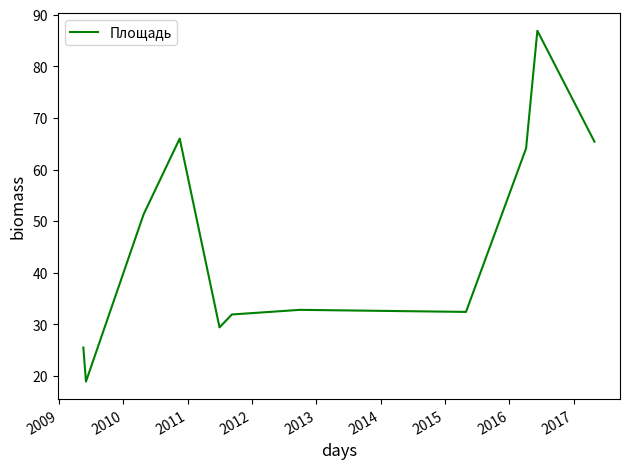

What is the smallest value displayed?

18.9